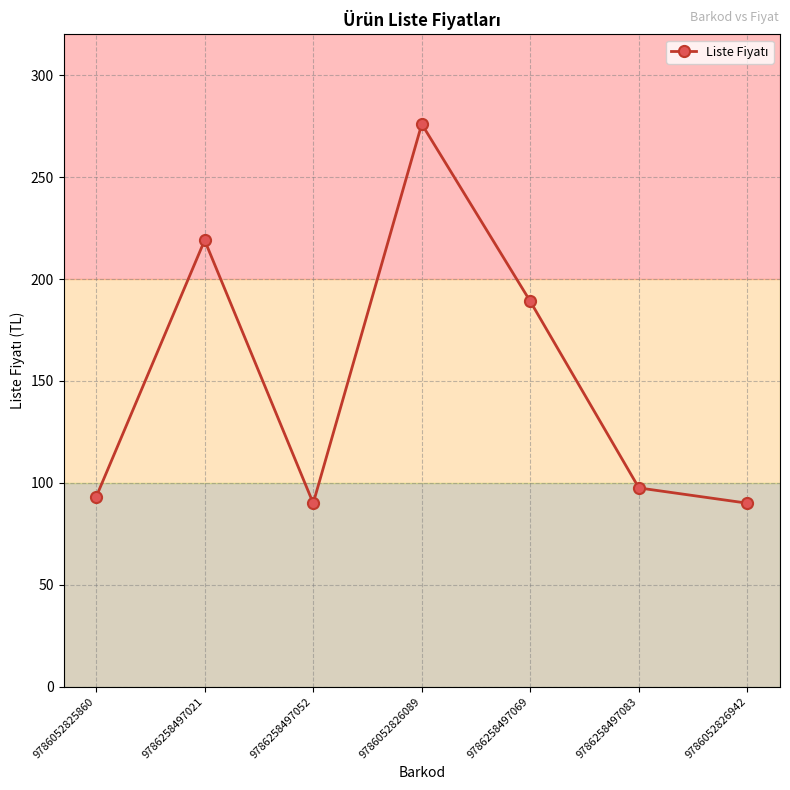

What is the difference between the maximum and minimum values?

186.0